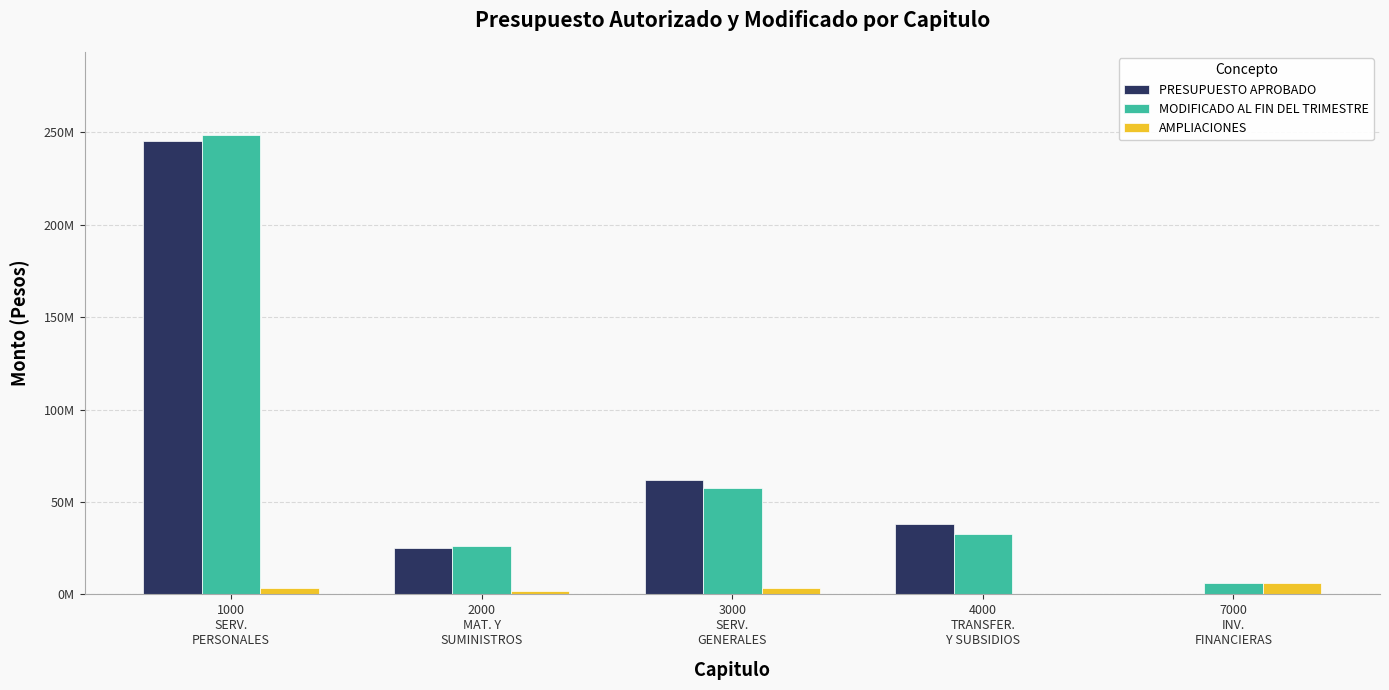

Where is MODIFICADO AL FIN DEL TRIMESTRE nearest to the value 127303686?

3000
SERV.
GENERALES